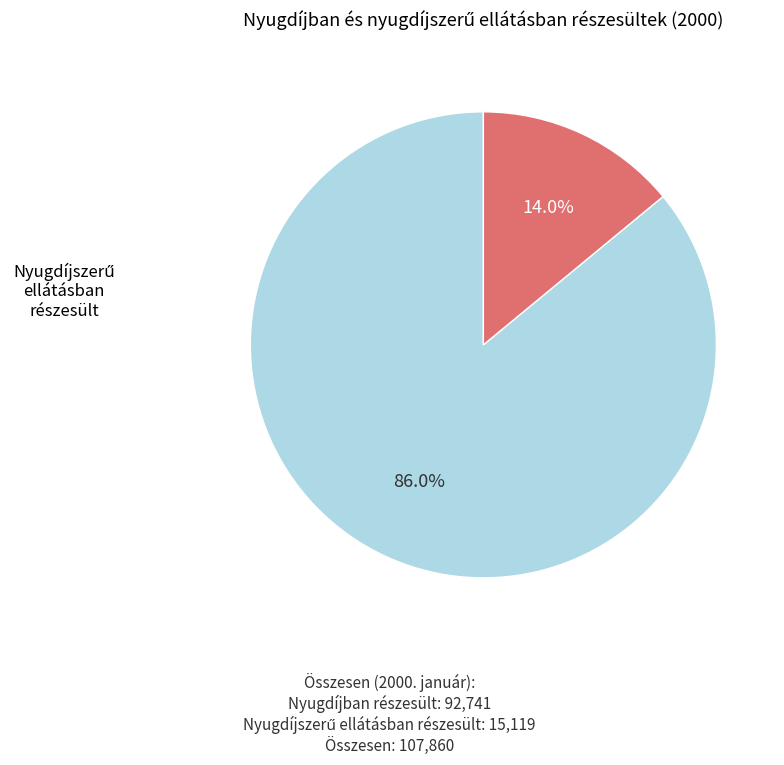

Which has a higher value, Nyugdíjban részesült or Nyugdíjszerű ellátásban részesült?

Nyugdíjban részesült